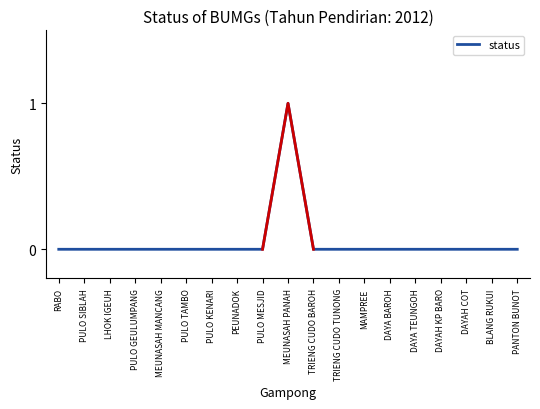

Read the value at MEUNASAH PANAH.

1